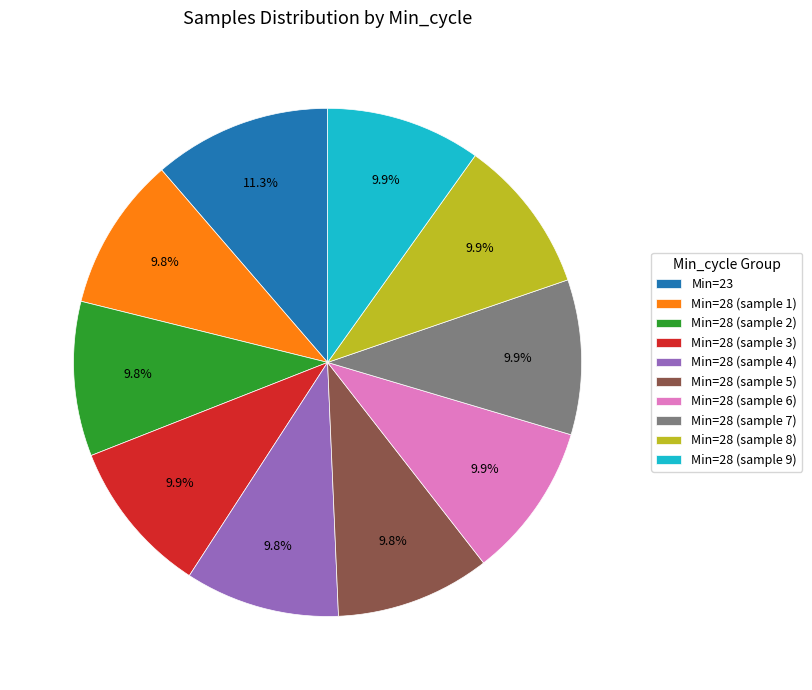

What is the largest slice in the pie chart?

Min=23